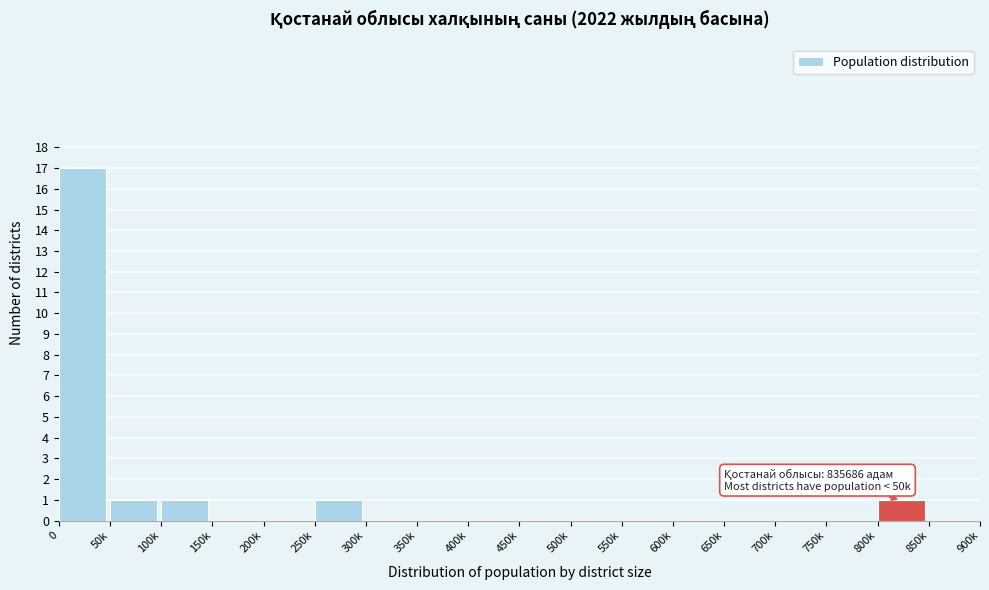

Reading right to left, transcribe all the data shown in this chart.

850k=0	800k=1	750k=0	700k=0	650k=0	600k=0	550k=0	500k=0	450k=0	400k=0	350k=0	300k=0	250k=1	200k=0	150k=0	100k=1	50k=1	0=17